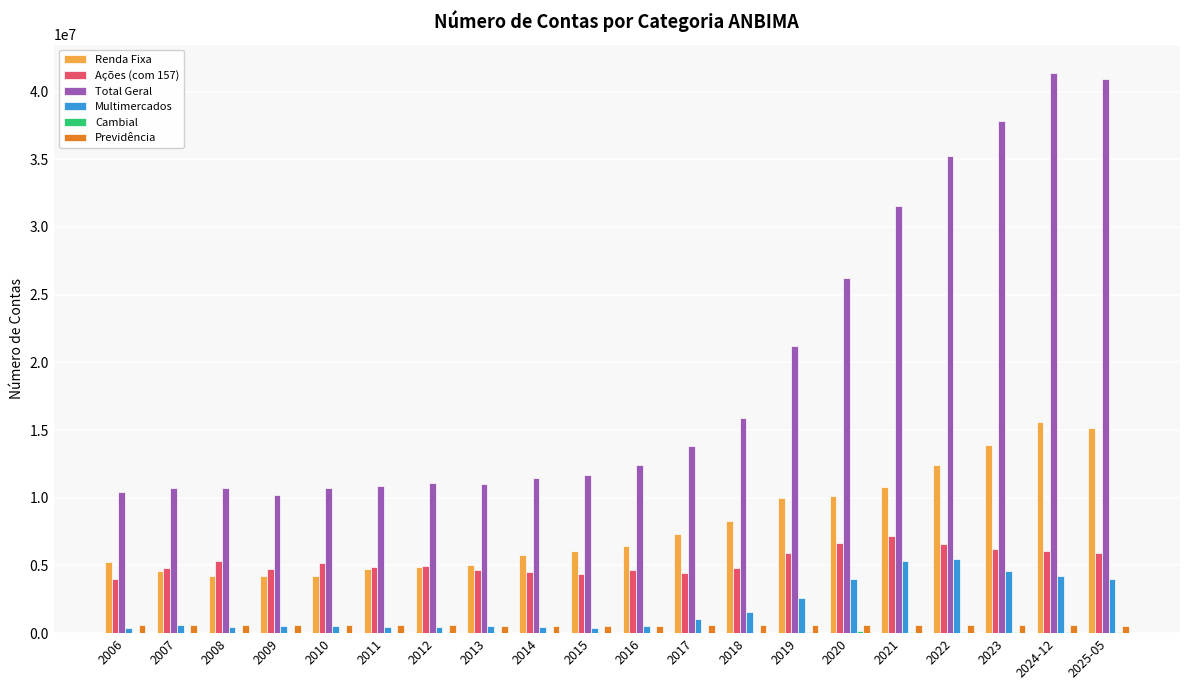

What is the highest value of the Renda Fixa series?

15559297